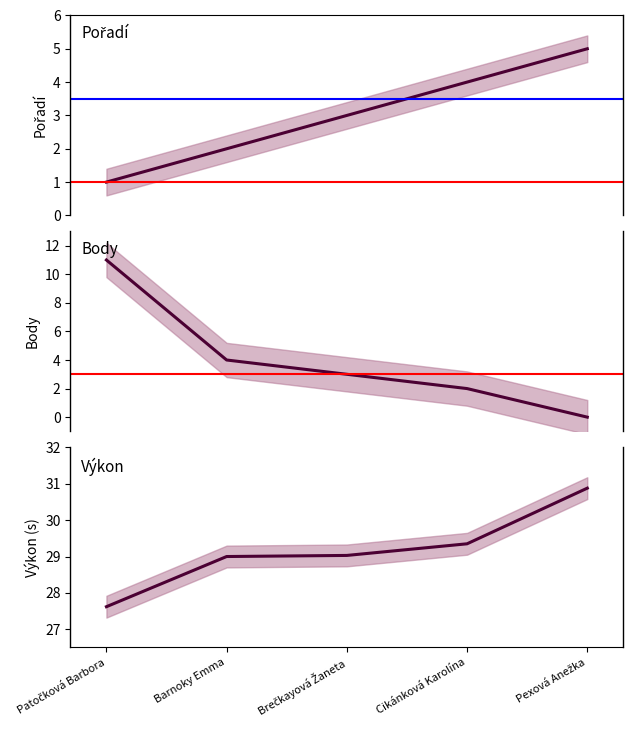

What position from the left is Barnoky Emma?

2